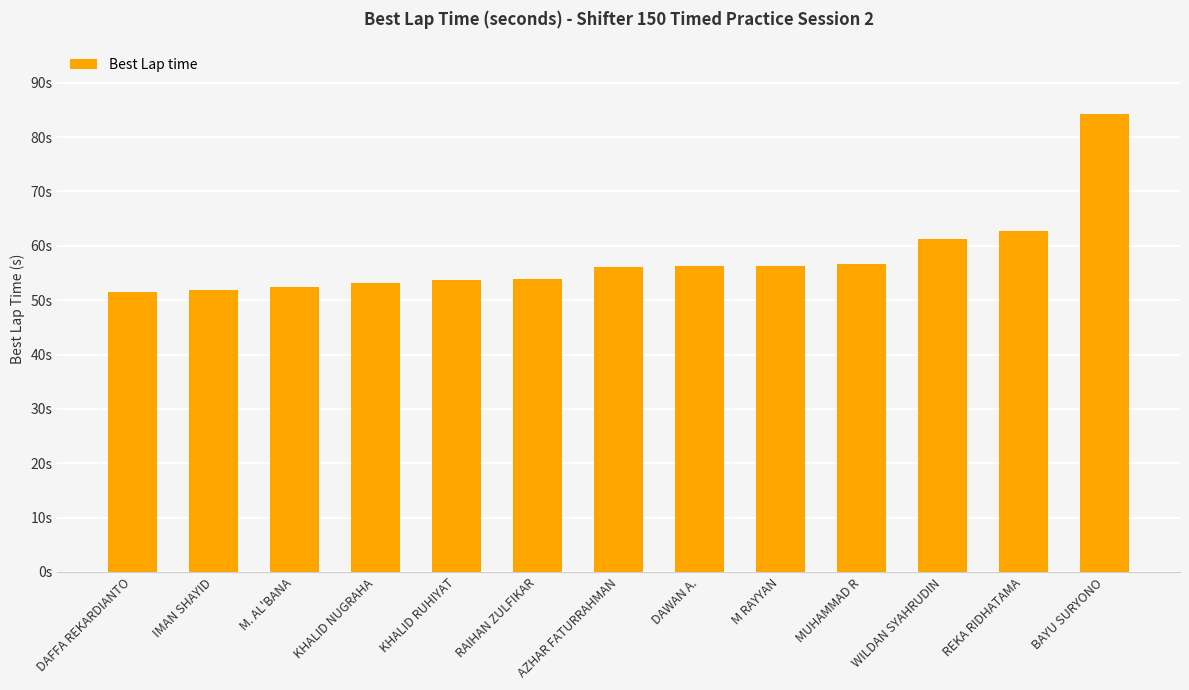

What is the difference between the second highest and minimum values?

11.4